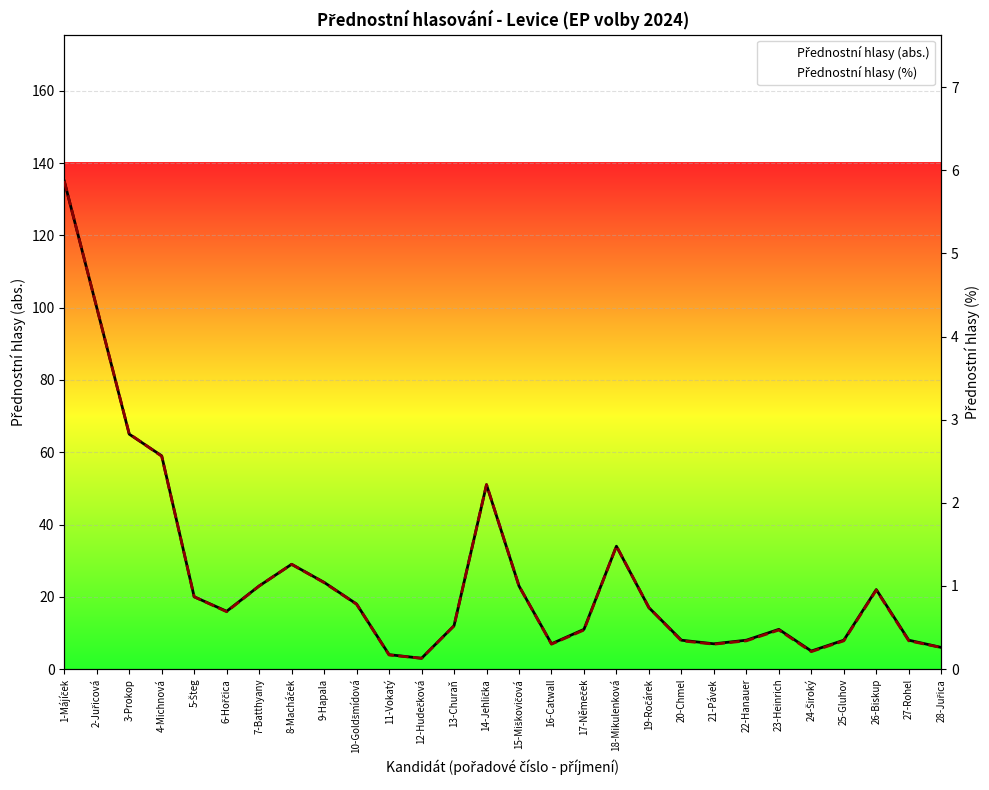

At which label is Přednostní hlasy (abs.) closest to 69?

3-Prokop